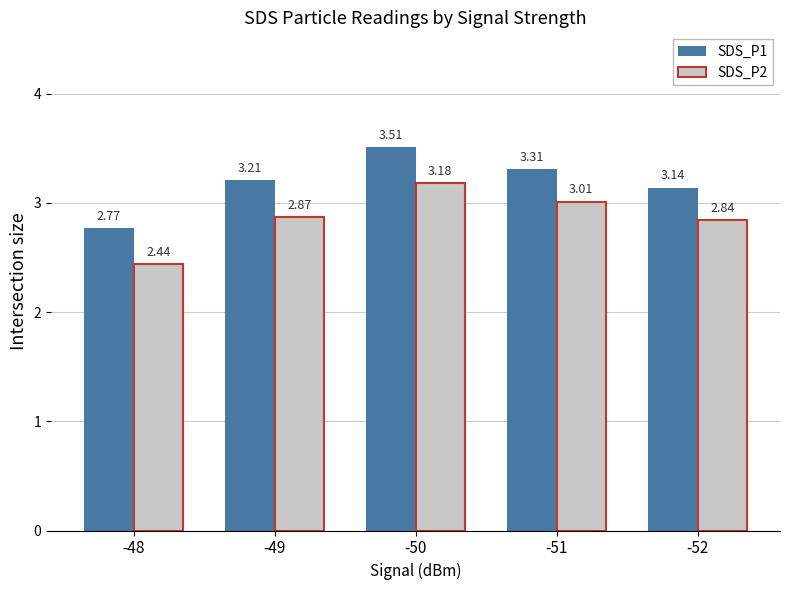

What is the spread (max minus min) of values at -48?

0.3